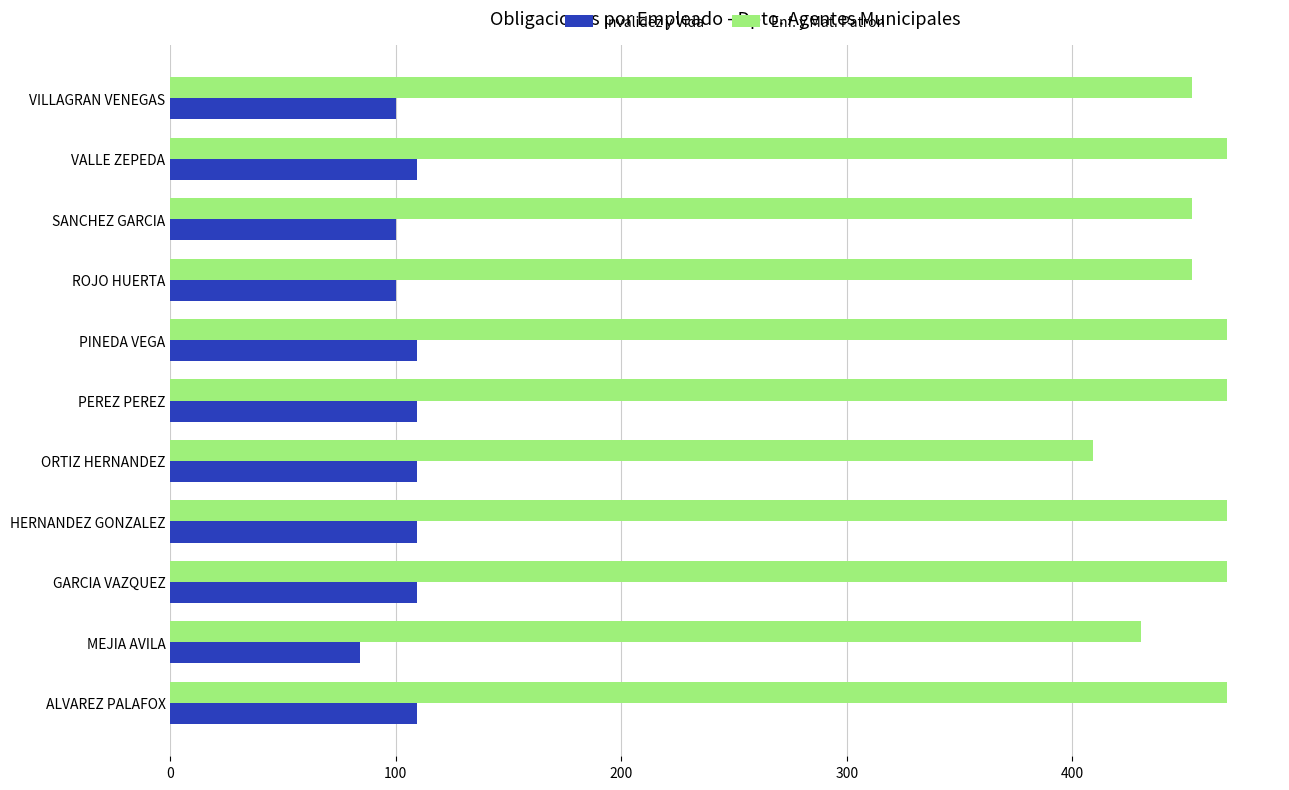

Which series has the largest total across all categories?

Enf. y Mat. Patron